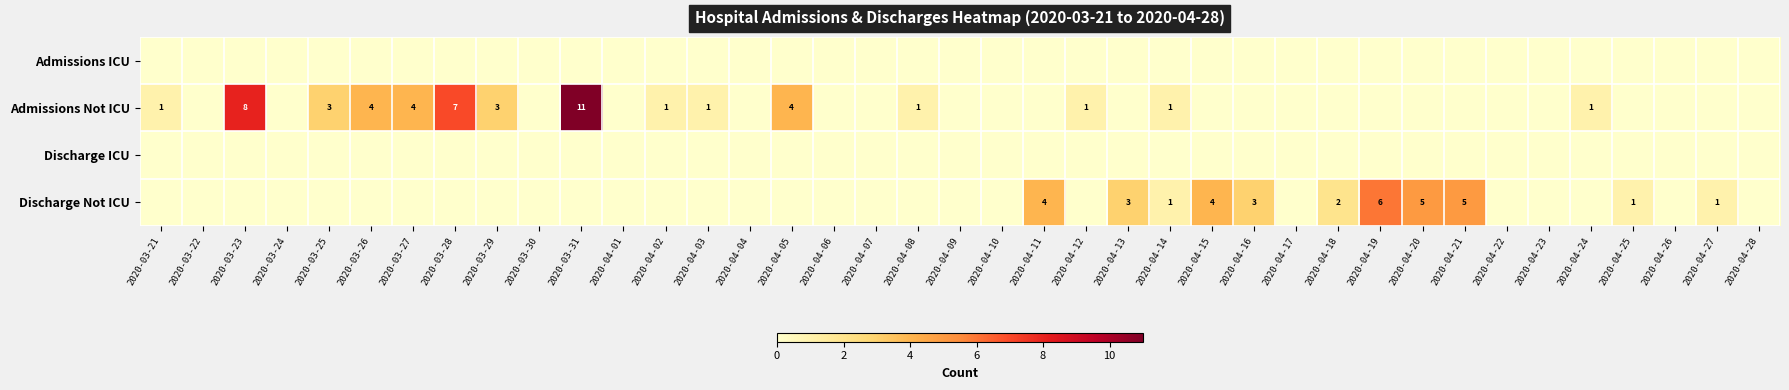

Is it true that Admissions Not ICU equals 11 at 2020-03-31?

True